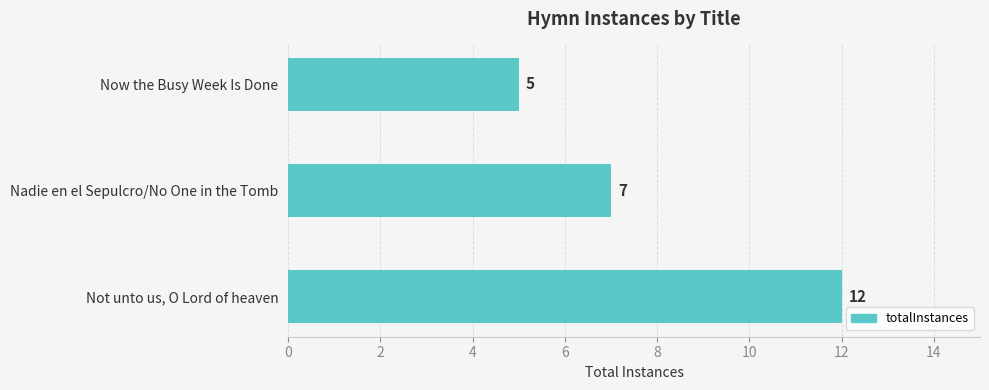

At which category does the chart reach its minimum across all series?

Now the Busy Week Is Done